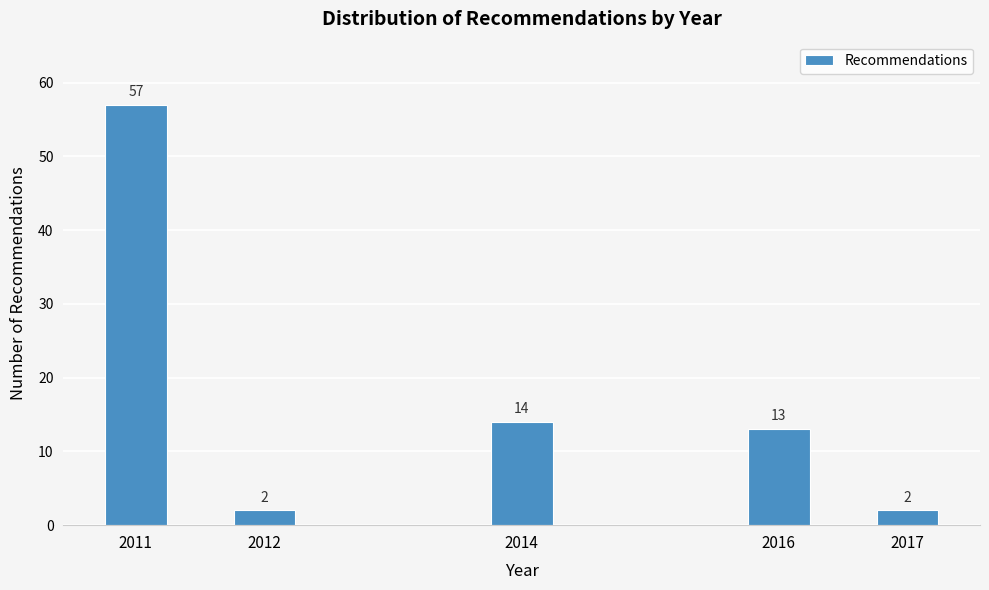

Reading left to right, what are all the values shown in this chart?

57	2	14	13	2